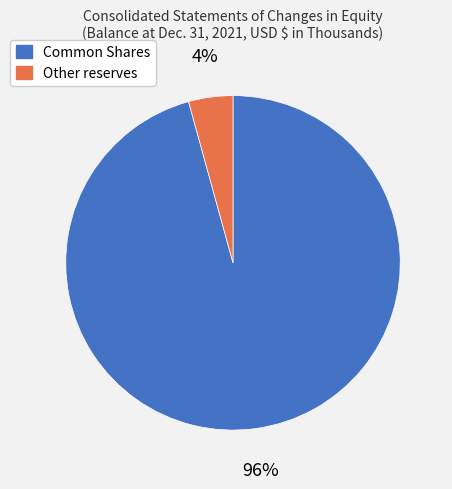

To the nearest percent, what portion does Other reserves represent?

4%